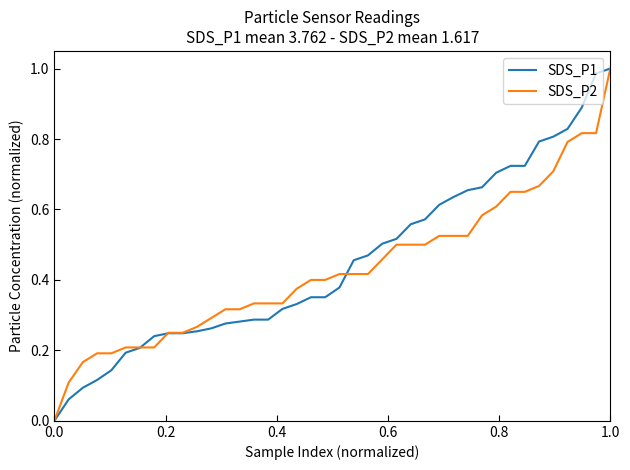

The value of SDS_P1 at 0.0 is 0.5. True or false?

False